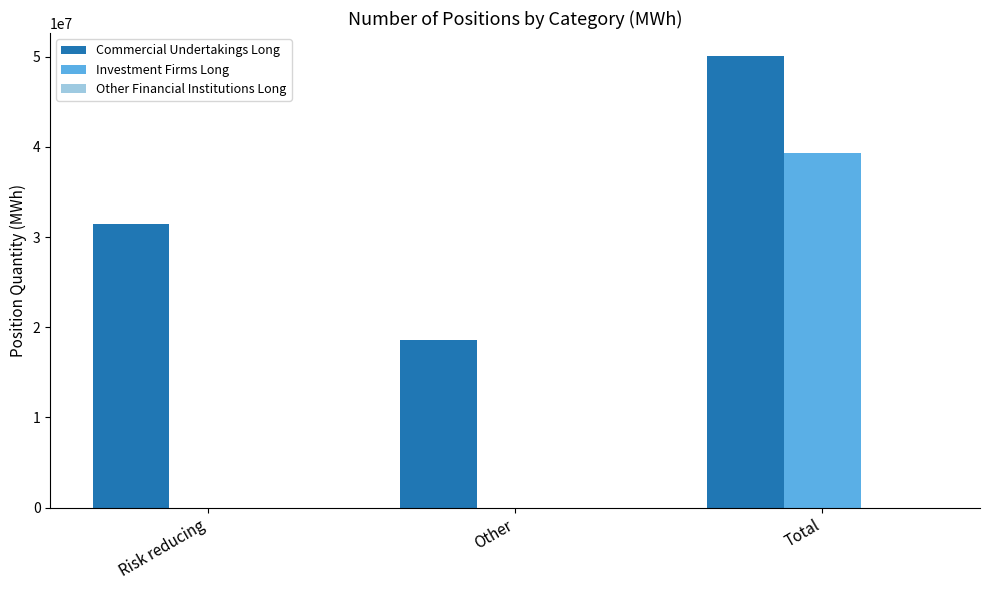

What is the approximate value of Investment Firms Long at Total?

39334525